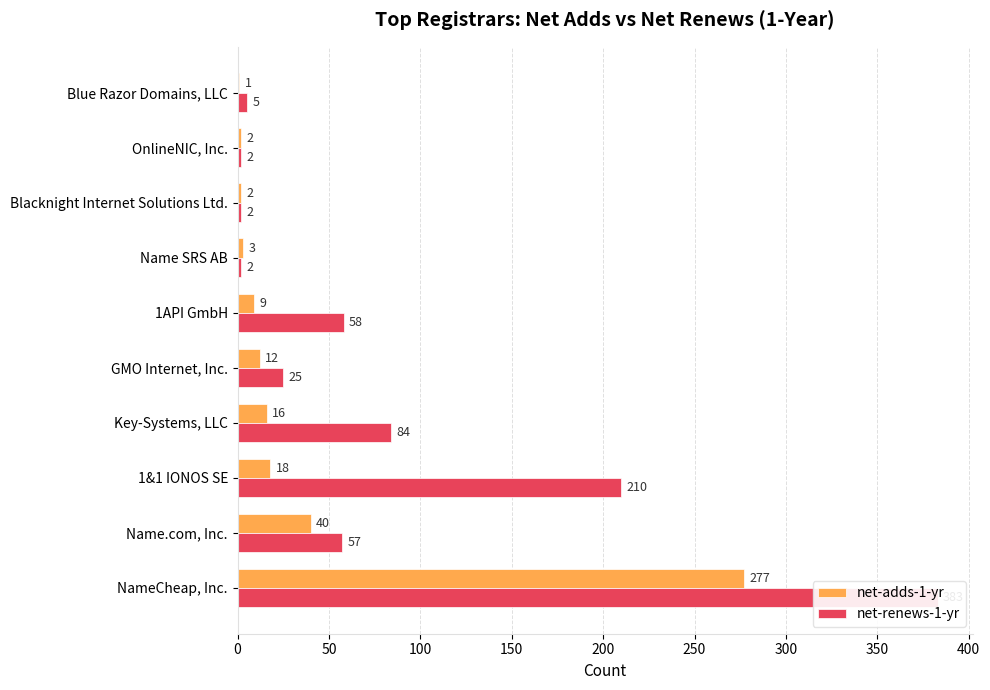

List the series in order of their overall mean, lowest first.

net-adds-1-yr, net-renews-1-yr